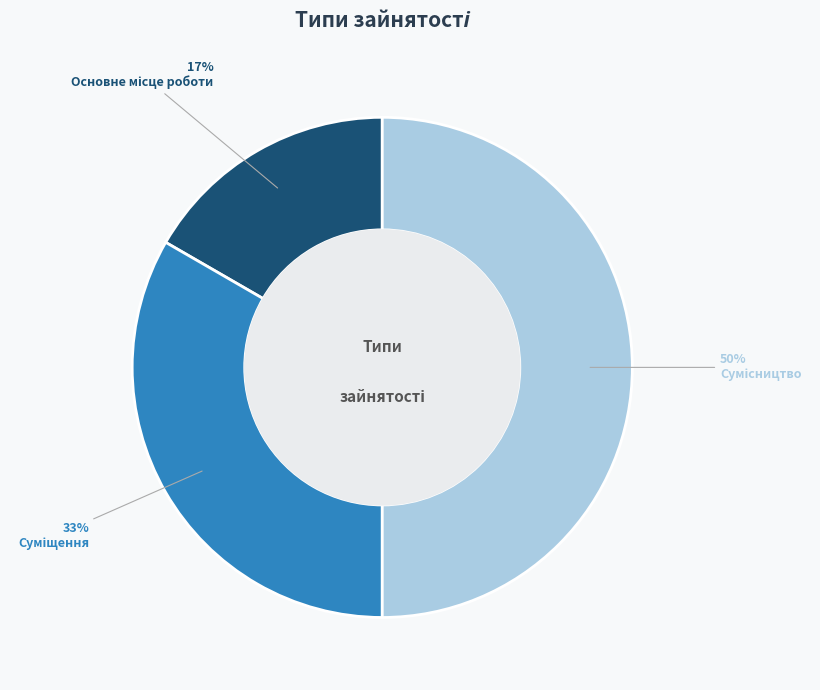

To the nearest percent, what is the difference between the largest and smallest slice percentages?

33%